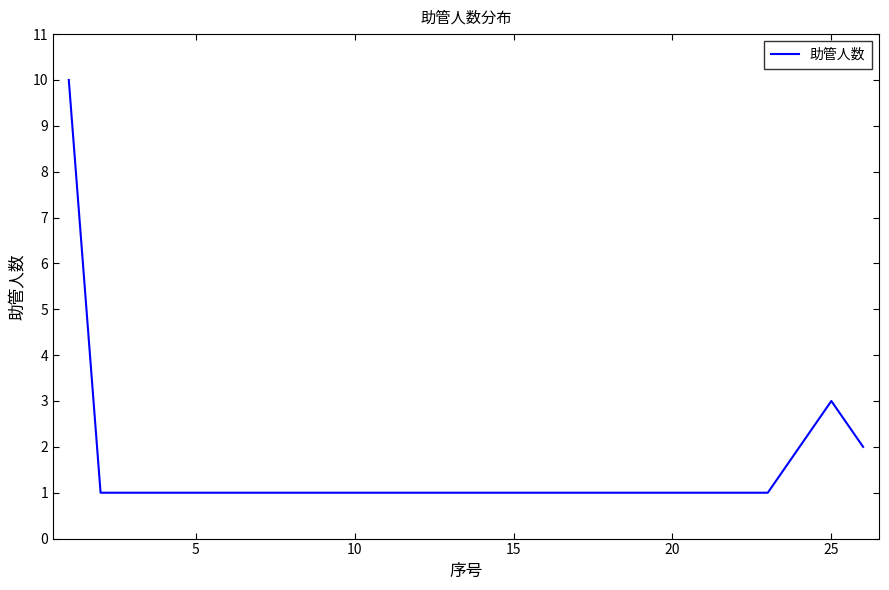

What is the difference between the maximum and minimum values?

9